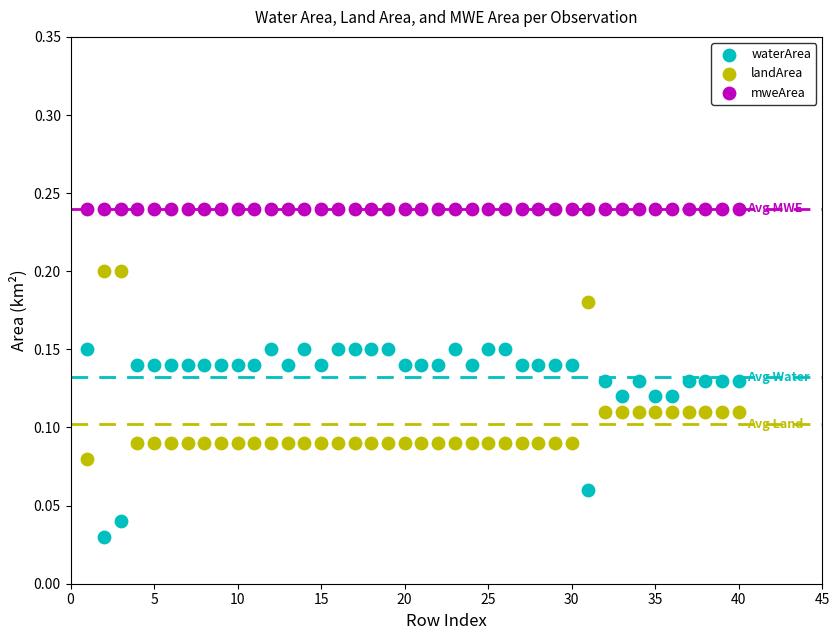

Which series contains the highest Y value?

mweArea